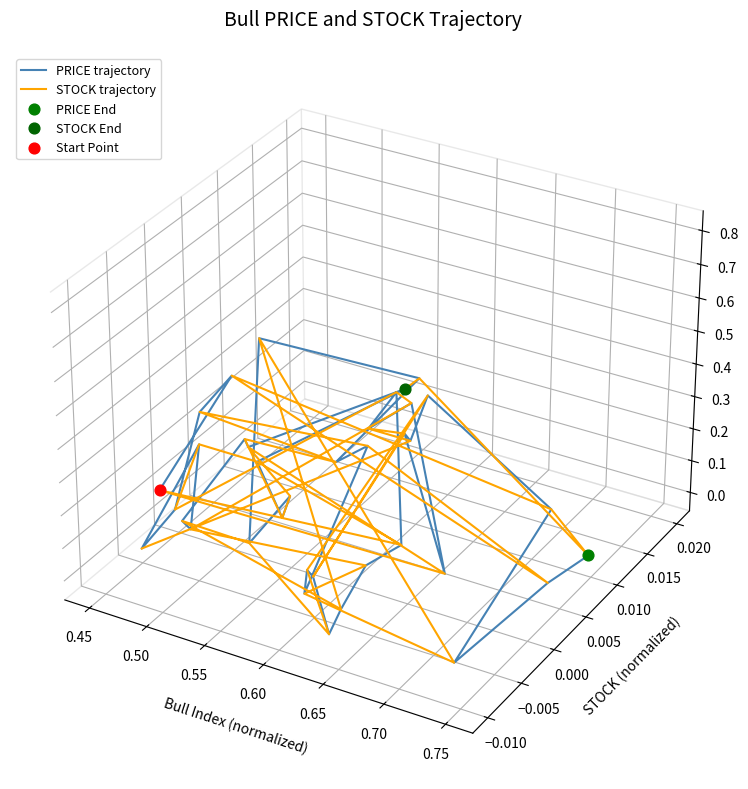

At how many categories does at least one series exceed 0?

12